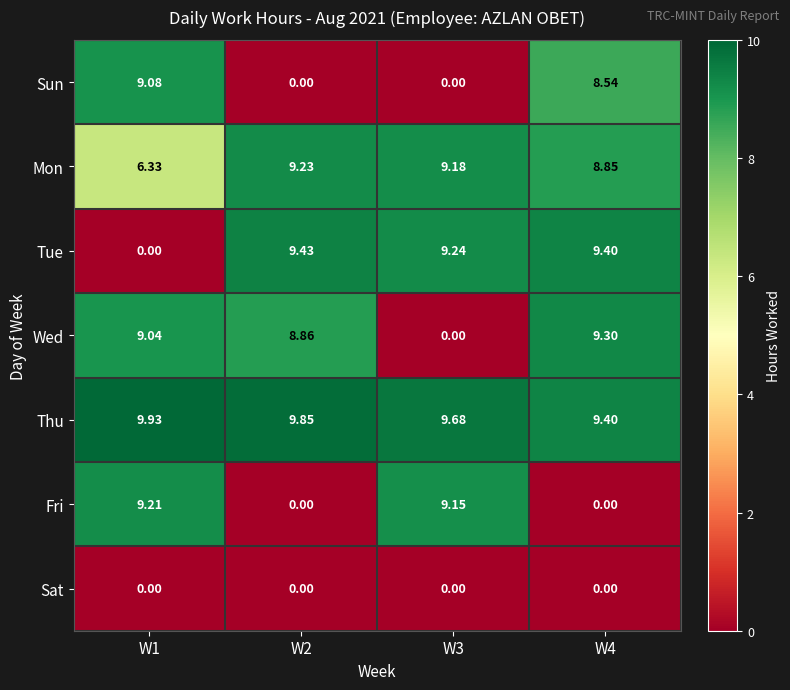

At how many categories does at least one series exceed 9?

4